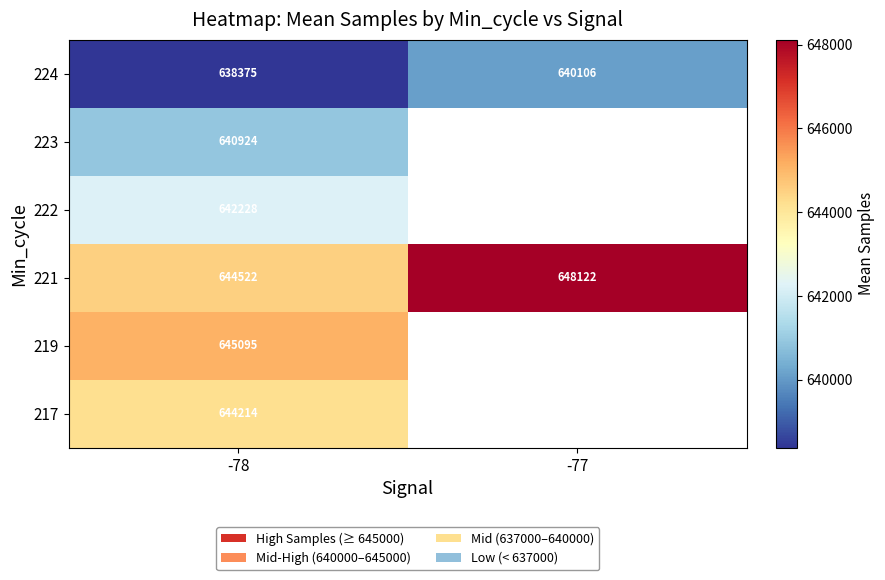

What is the approximate value of 224 at -77?

640106